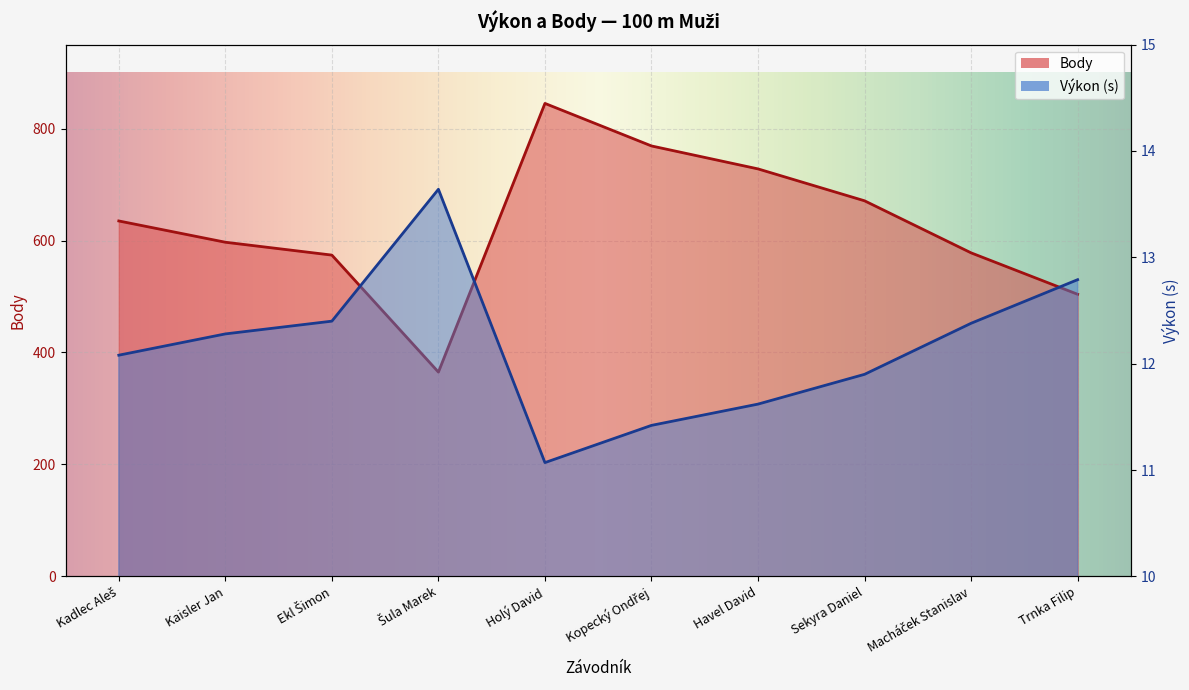

True or false: Body and Výkon intersect in this chart.

False